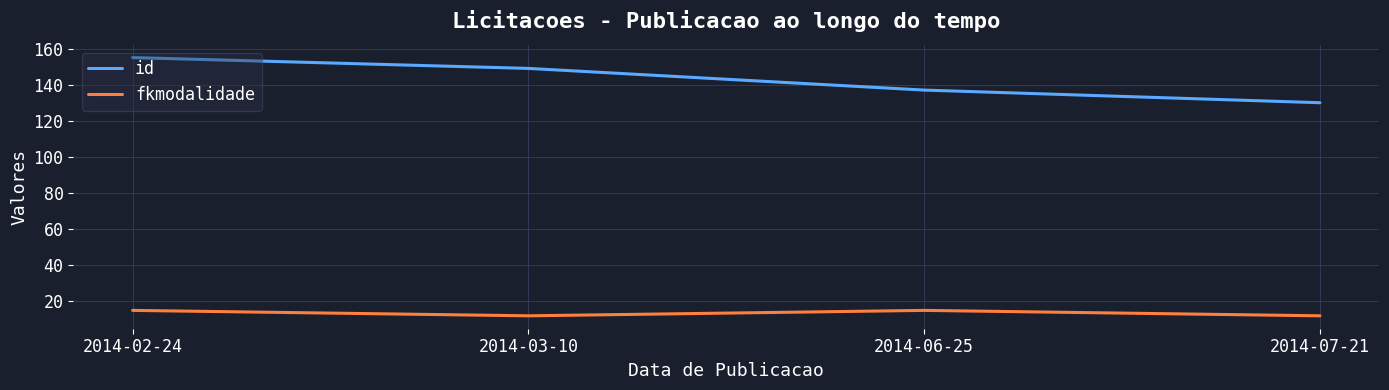

Reading right to left, transcribe all the data shown in this chart.

id: 2014-07-21=130	2014-06-25=137	2014-03-10=149	2014-02-24=155
fkmodalidade: 2014-07-21=12	2014-06-25=15	2014-03-10=12	2014-02-24=15